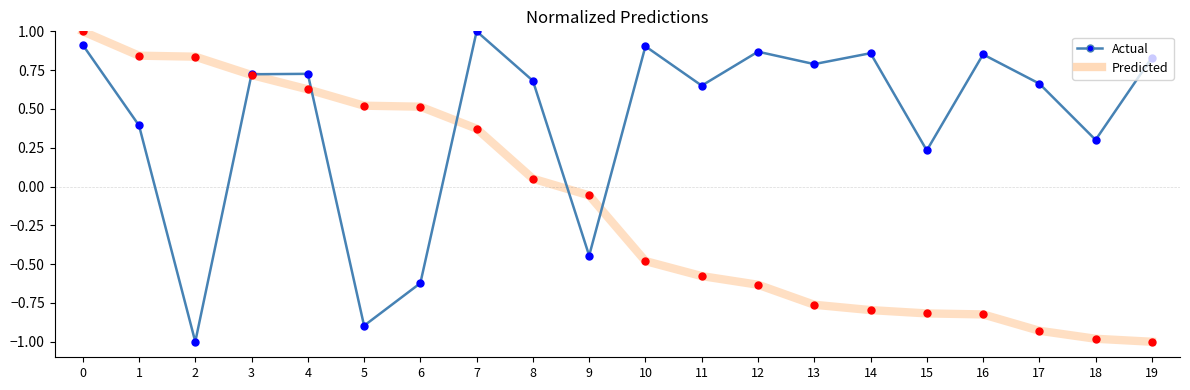

Which series has the largest total across all categories?

Actual